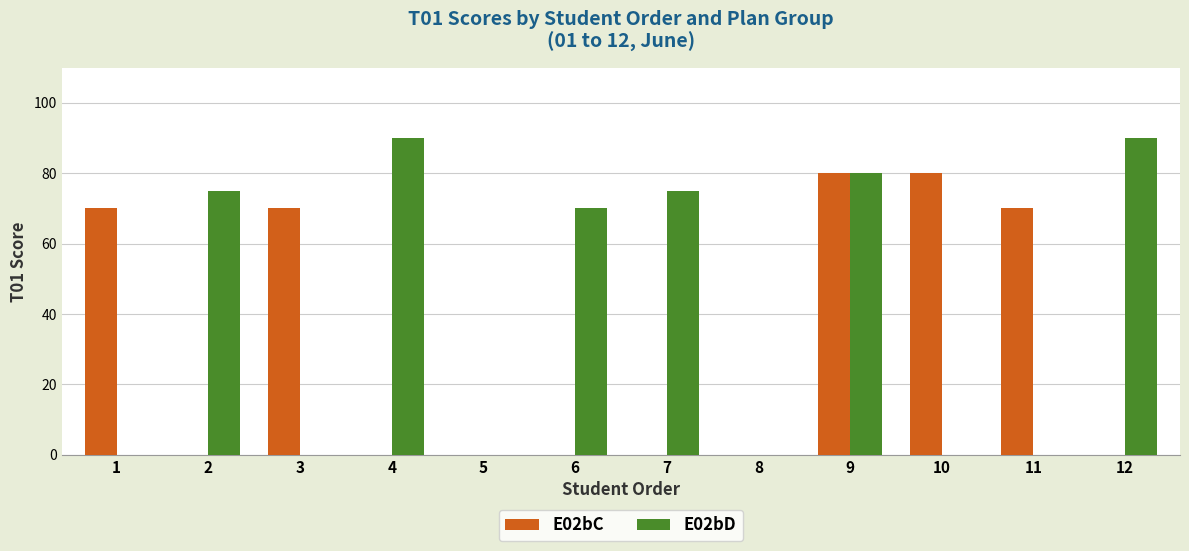

What is the sum of all E02bD values?

480